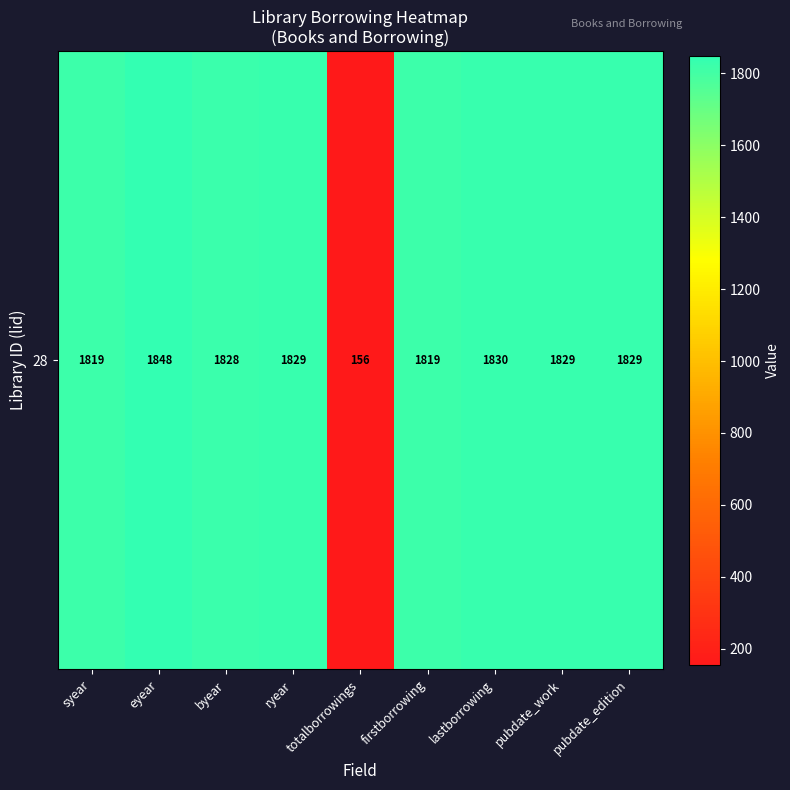

The value at pubdate_work is 2917. True or false?

False